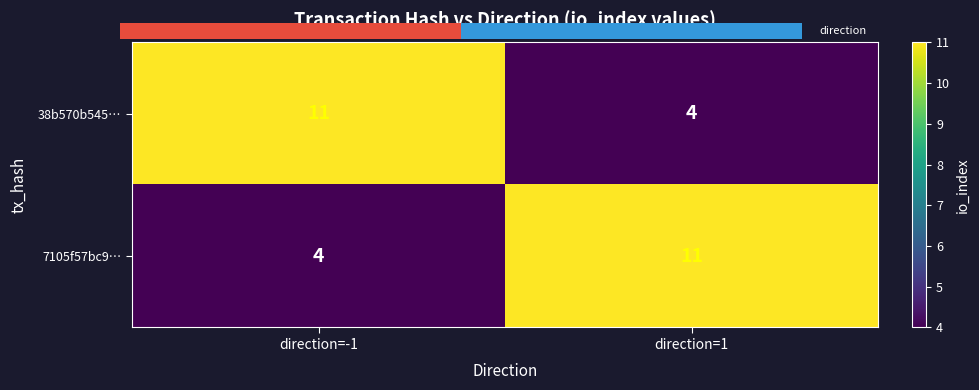

Reading right to left, transcribe all the data shown in this chart.

38b570b545…: direction=1=4	direction=-1=11
7105f57bc9…: direction=1=11	direction=-1=4